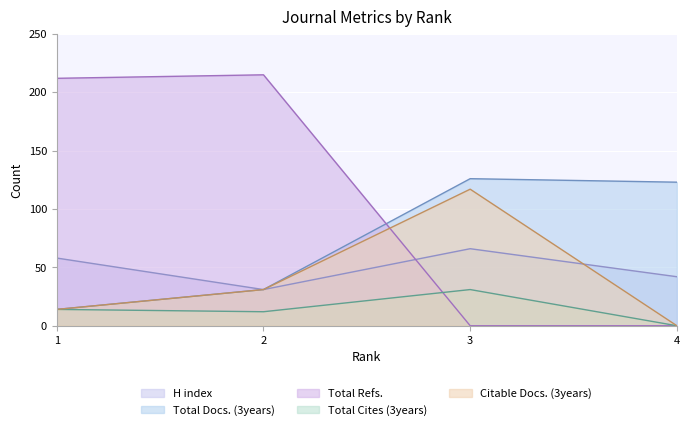

What is the spread (max minus min) of values at 2?

203